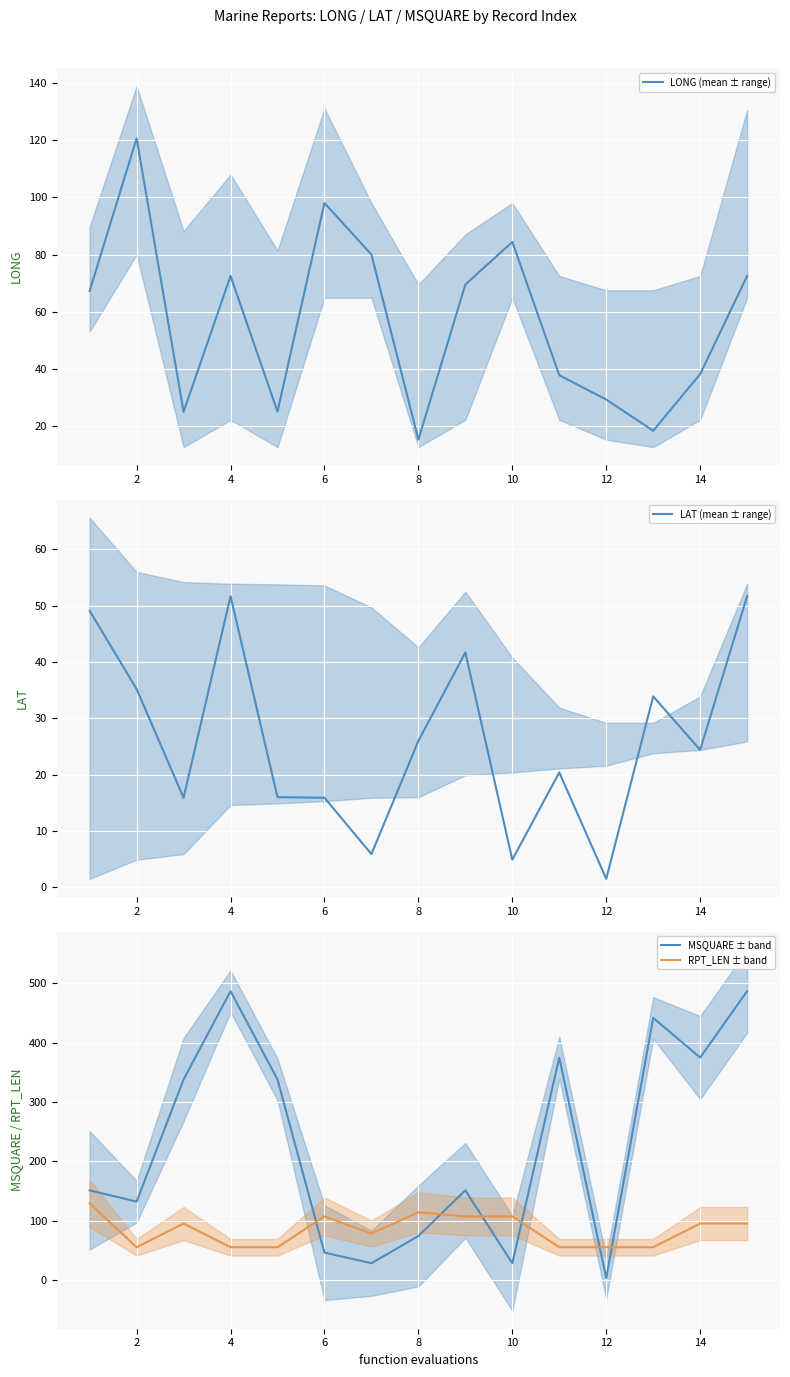

The RPT_LEN ± band series shows 95 at 14. True or false?

True